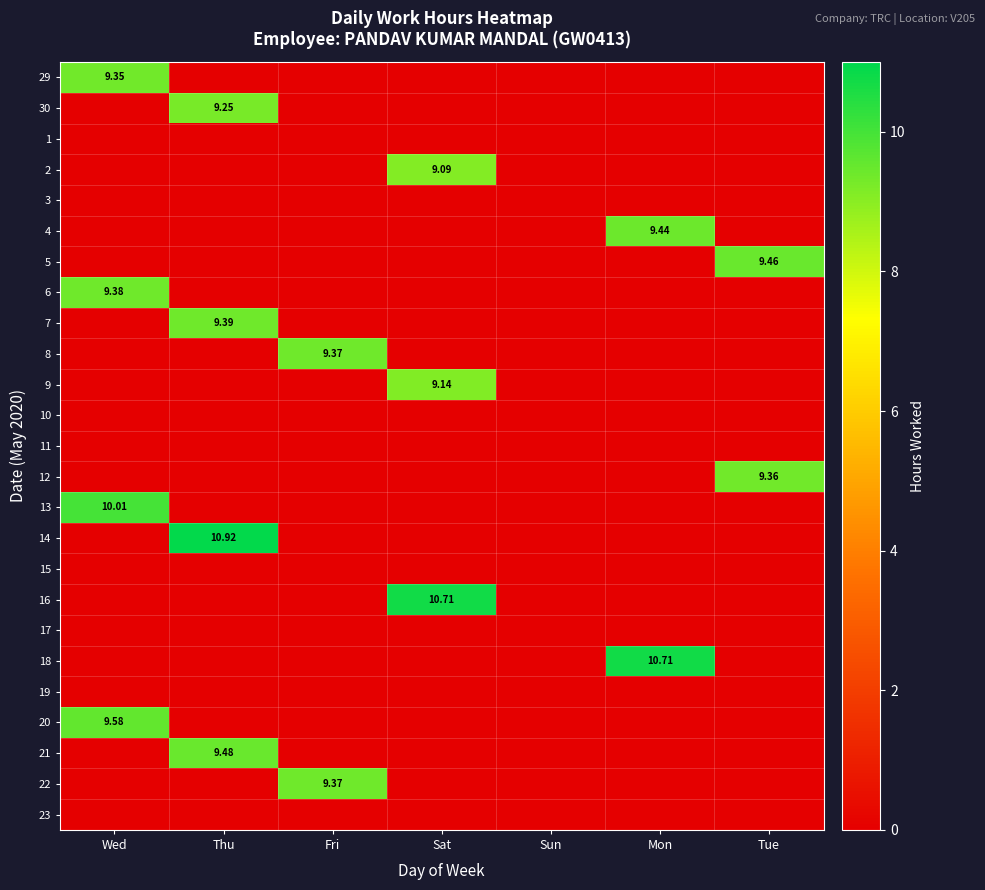

What is the difference between the maximum and minimum values in the 2 series?

9.1